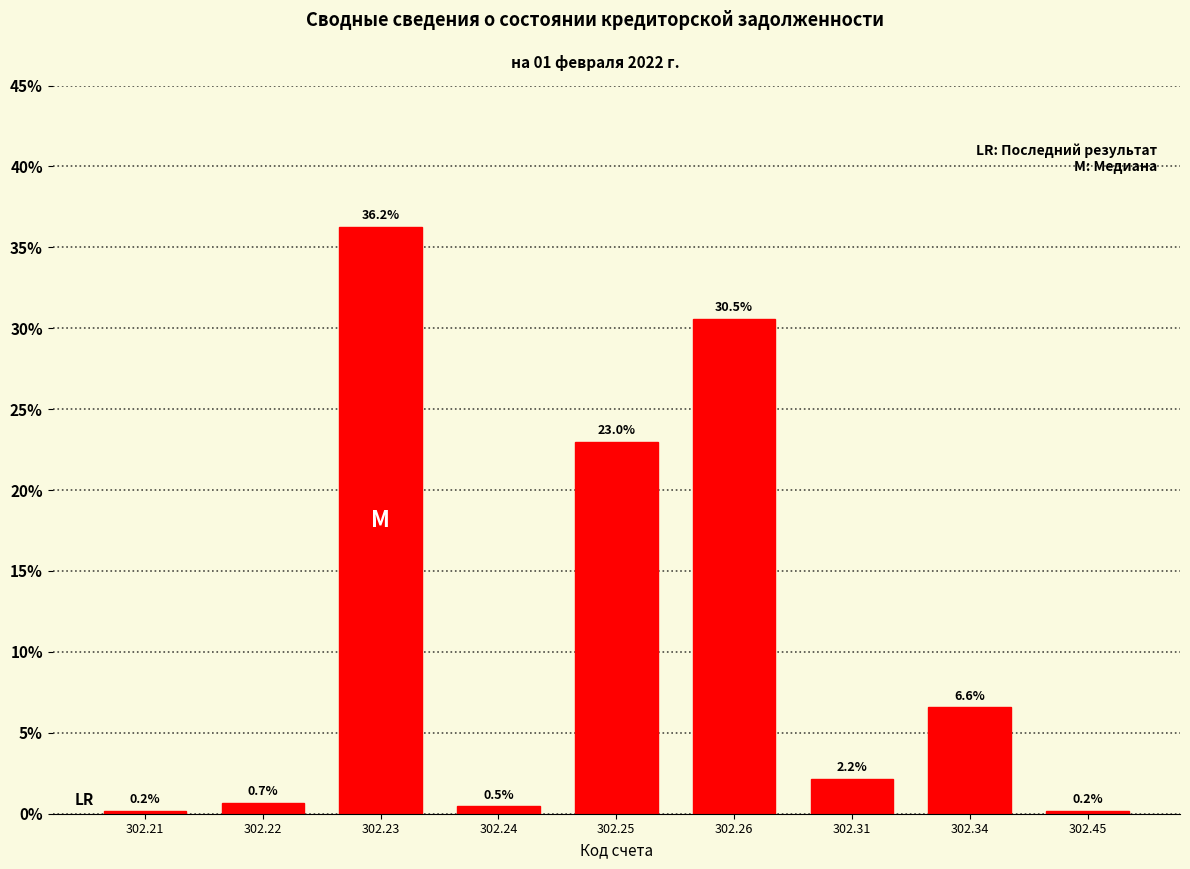

Reading left to right, extract all data points from this chart.

0.2	0.7	36.2	0.5	23.0	30.5	2.2	6.6	0.2